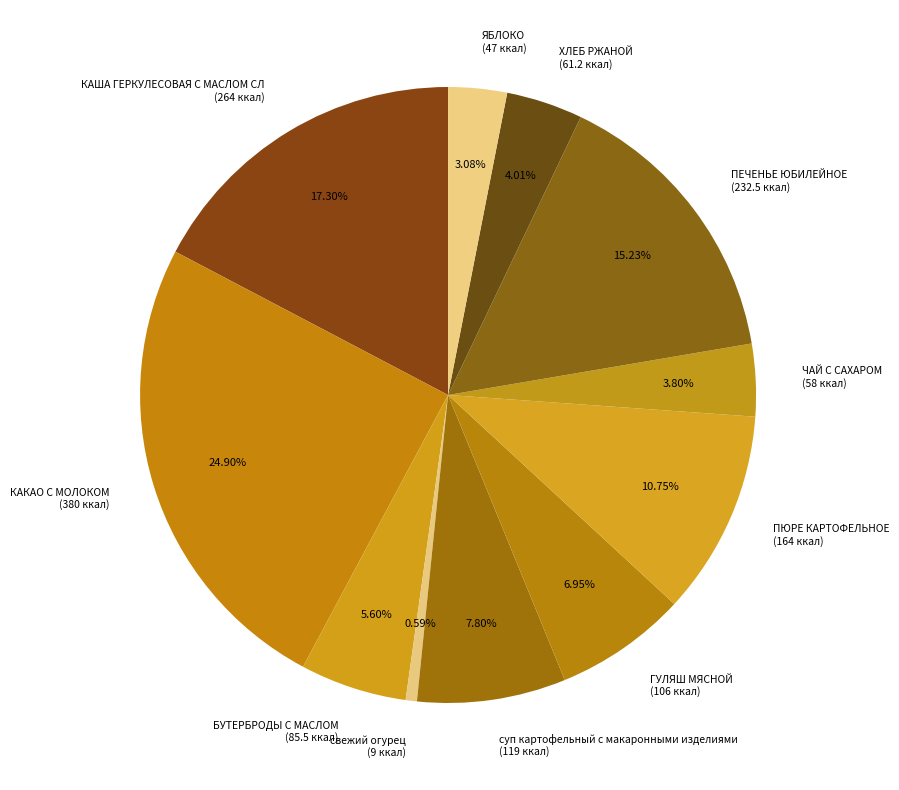

Is it true that ЯБЛОКО is 3% of the pie?

True